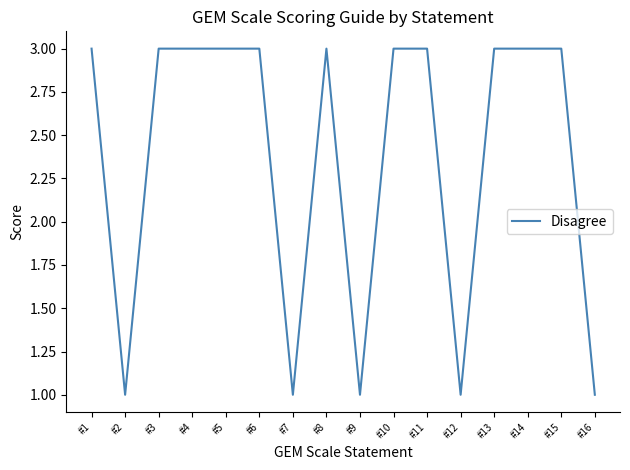

Approximately how many times larger is the value at #5 compared to #6?

1.0